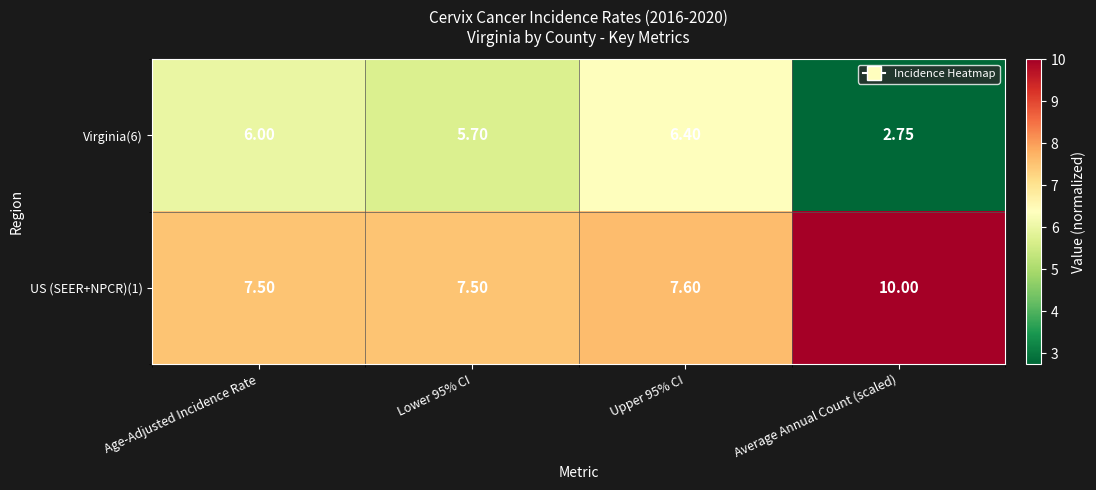

What is the total value across all series at Upper 95% CI?

14.0